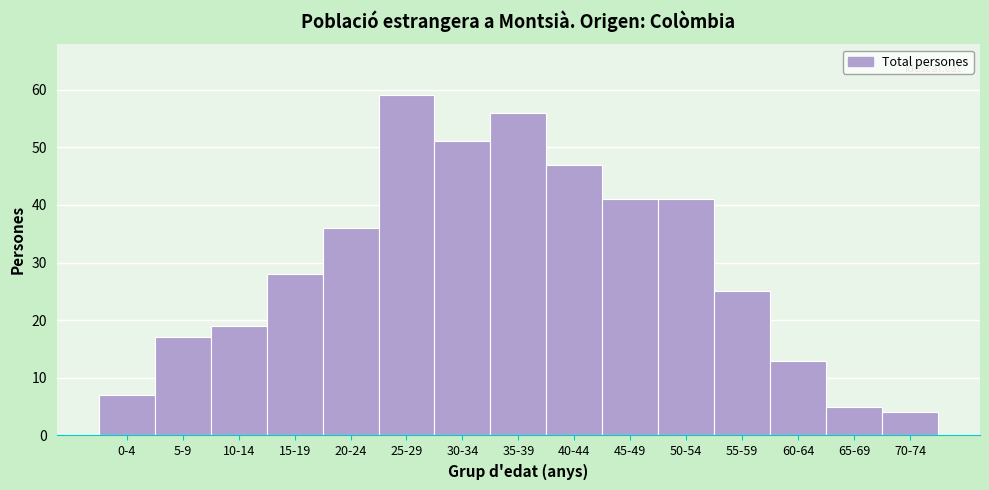

Reading left to right, transcribe all the data shown in this chart.

7	17	19	28	36	59	51	56	47	41	41	25	13	5	4